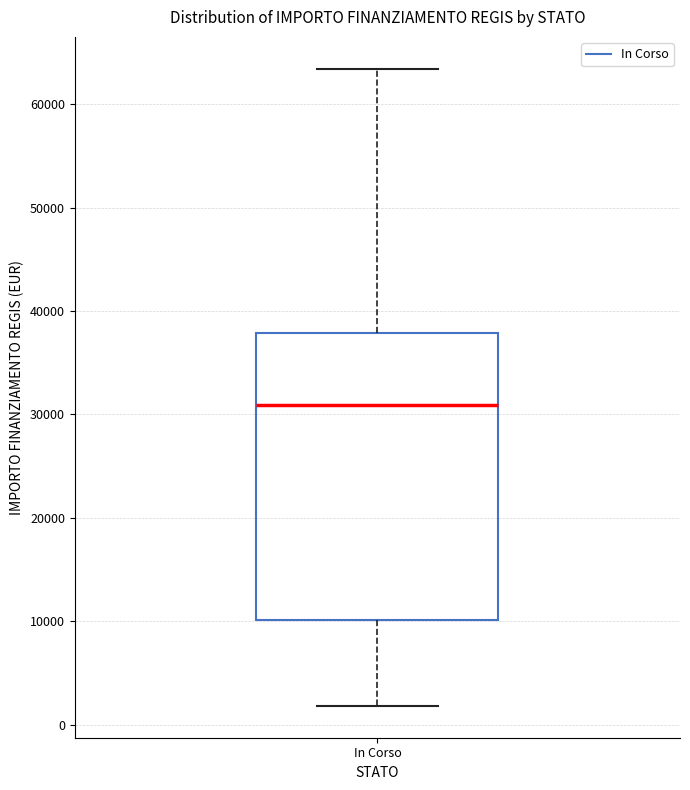

Read this box plot against the y-axis: the position of the median line, the range covered by the box, and the ends of both whiskers. The values are not printed on the chart, so give them approximately, as read against the axis.

median 31000, box 10000 to 38000, whiskers 2000 to 63000